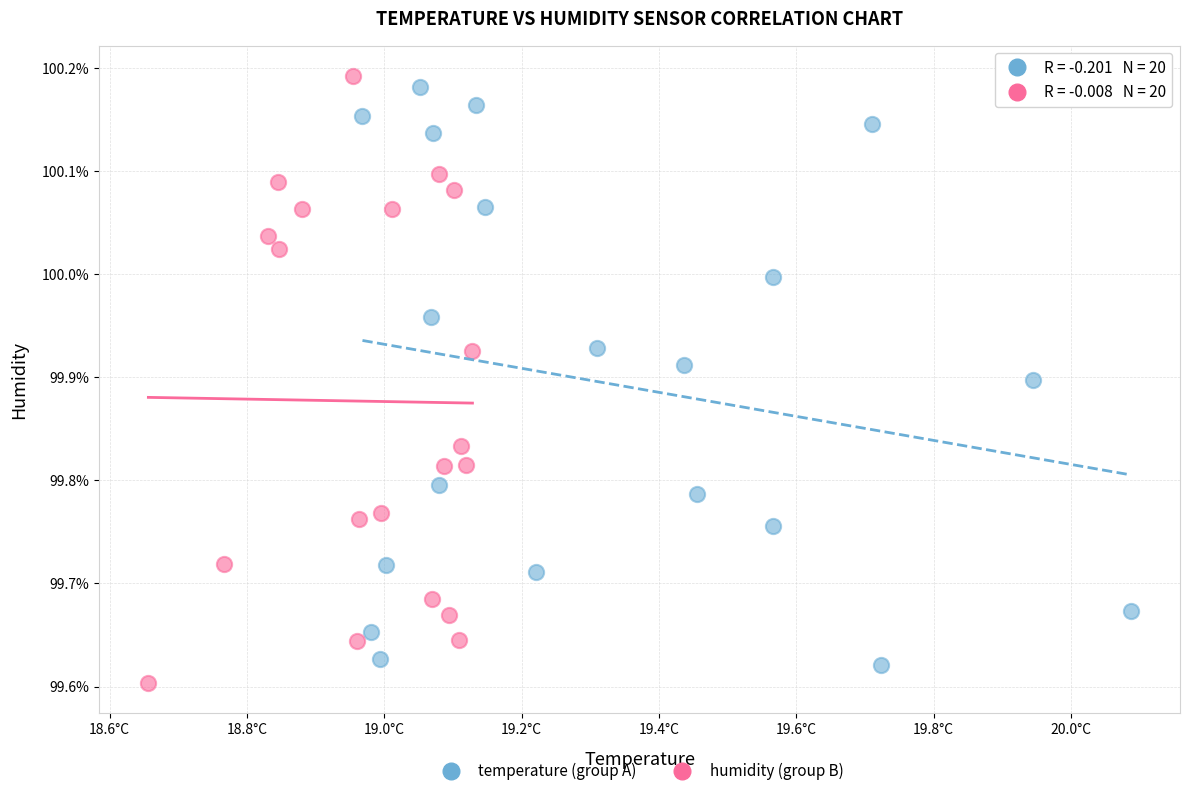

Which series reaches the maximum Y coordinate?

humidity (group B)